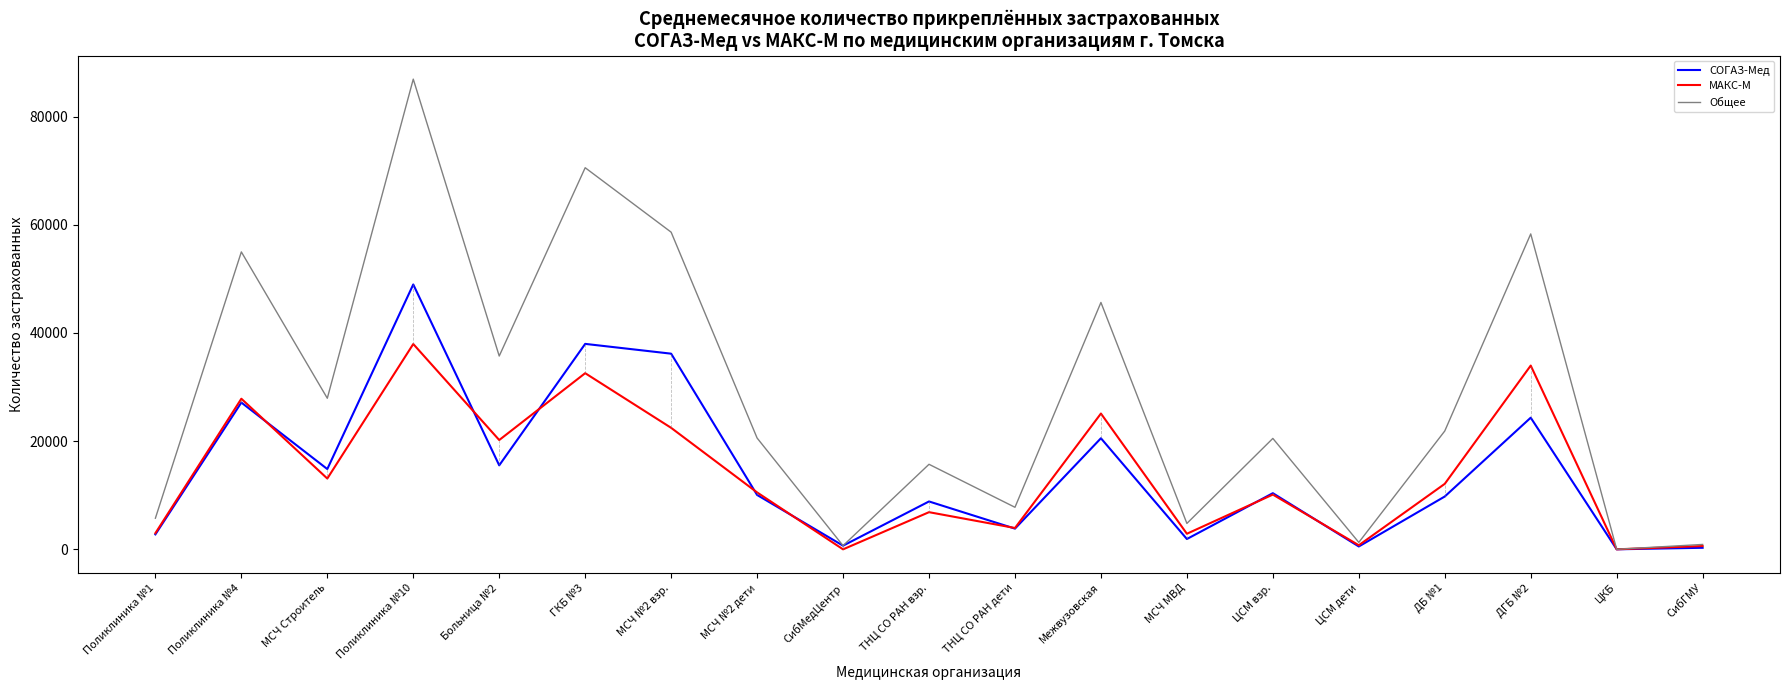

List the series in order of their peak value, lowest first.

МАКС-М, СОГАЗ-Мед, Общее